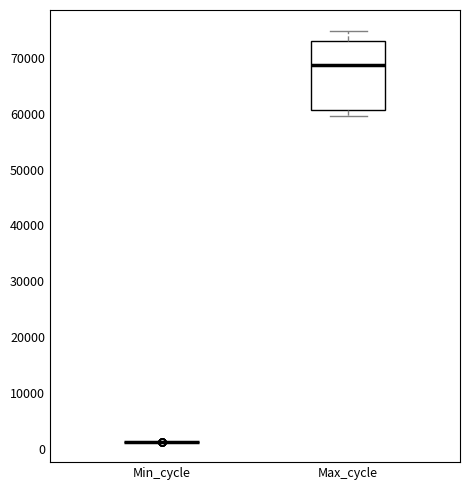

Which box is the tallest, from its lower edge to its upper edge?

Max_cycle